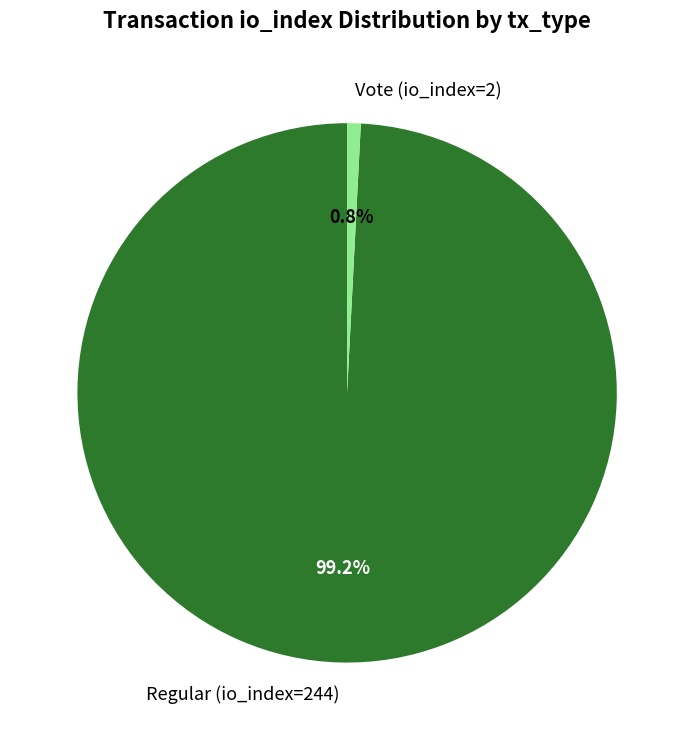

The Vote (io_index=2) slice represents 11% of the pie. True or false?

False